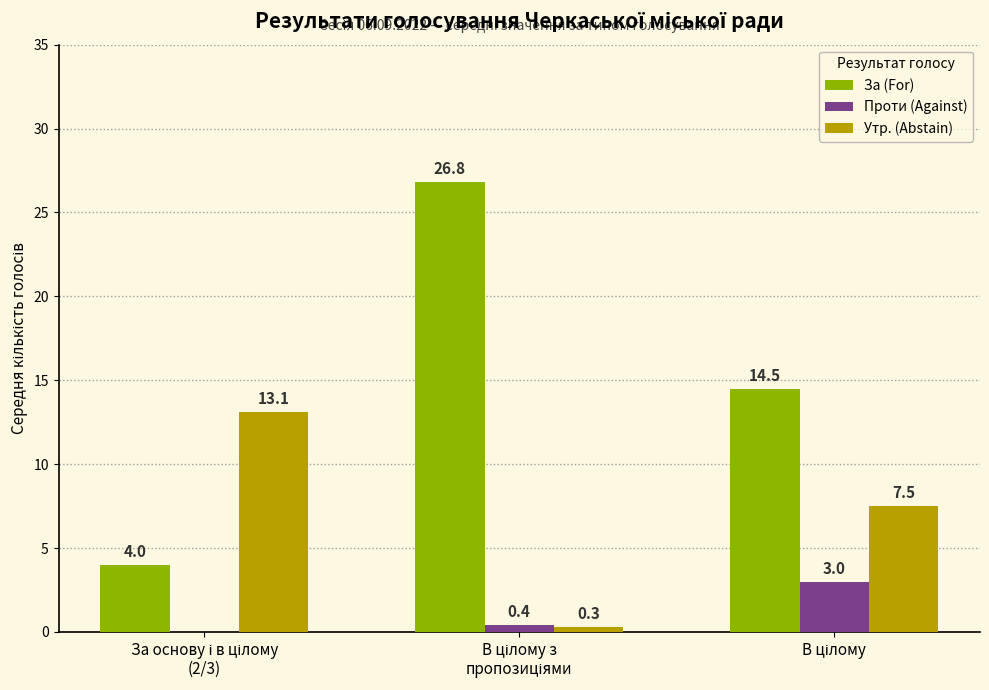

Reading left to right, transcribe all the data shown in this chart.

За (For): 4.0	26.8	14.5
Проти (Against): 0.0	0.4	3.0
Утр. (Abstain): 13.1	0.3	7.5